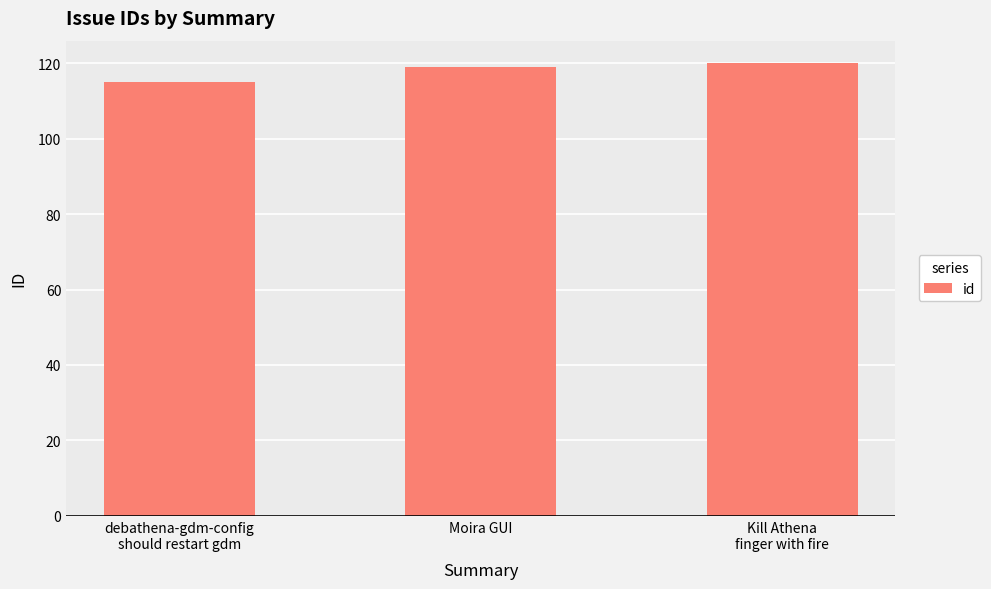

What is the value of the 2nd bar from the left?

119